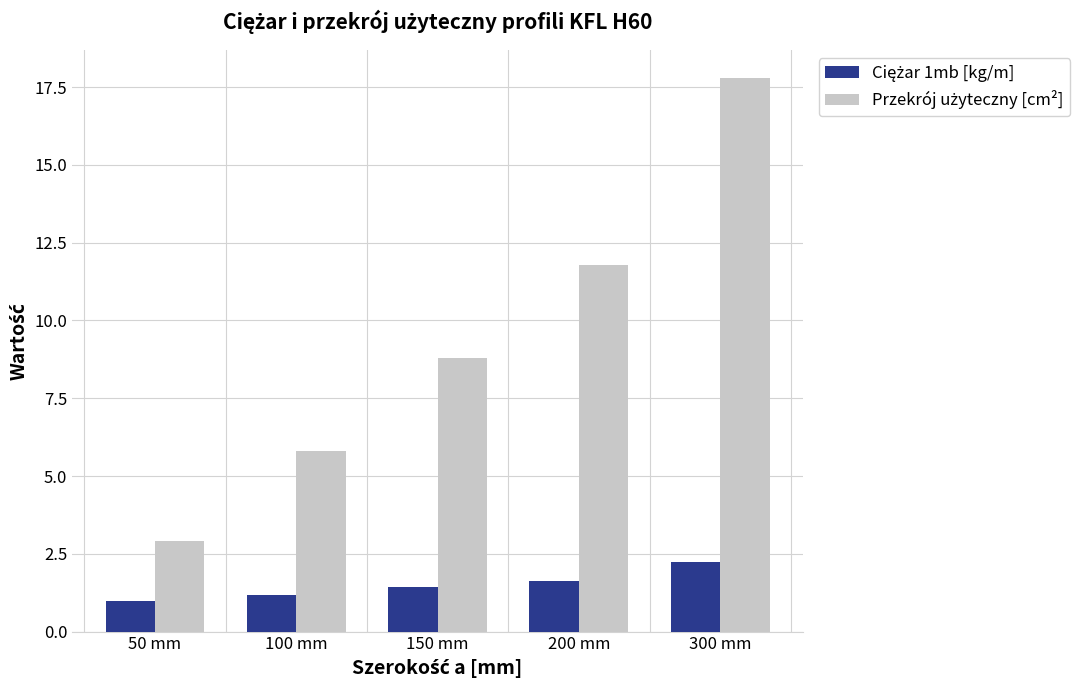

What is the spread (max minus min) of values at 100 mm?

4.6